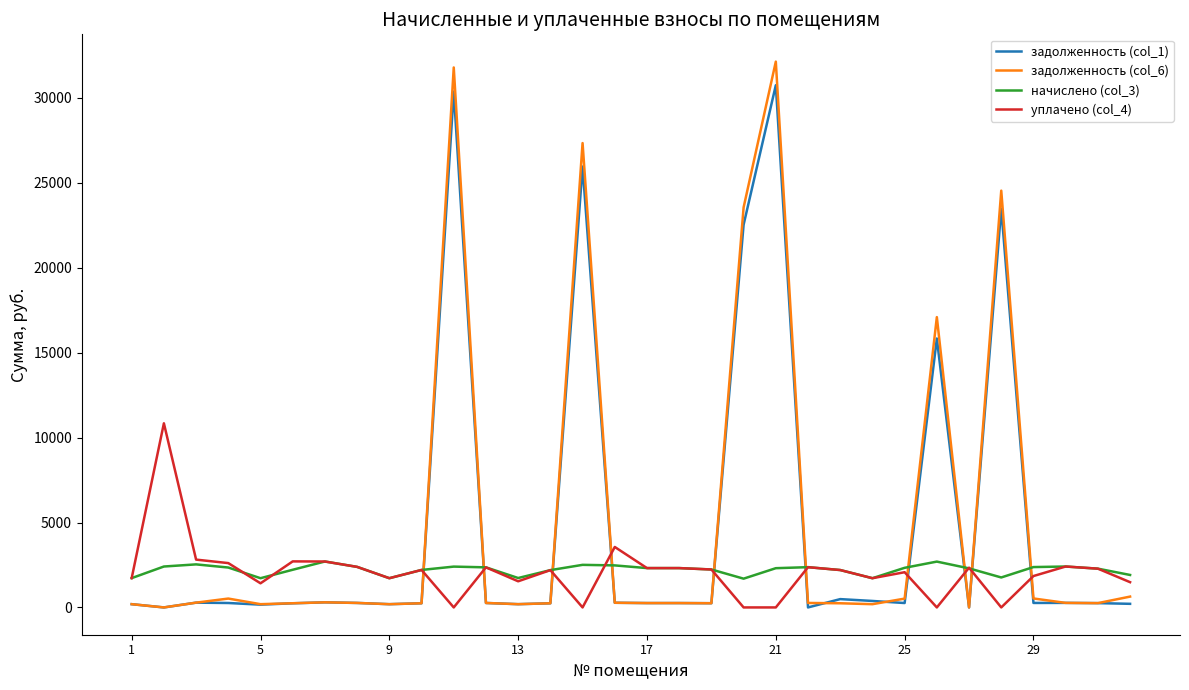

Which series has the largest range (max minus min)?

задолженность (col_6)